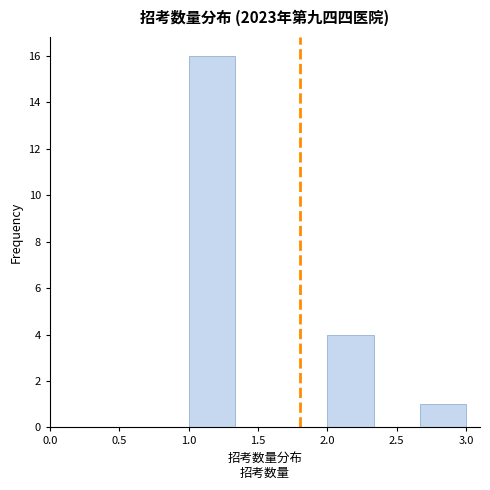

Which range on the x-axis has the tallest bar?

1.00 to 1.35